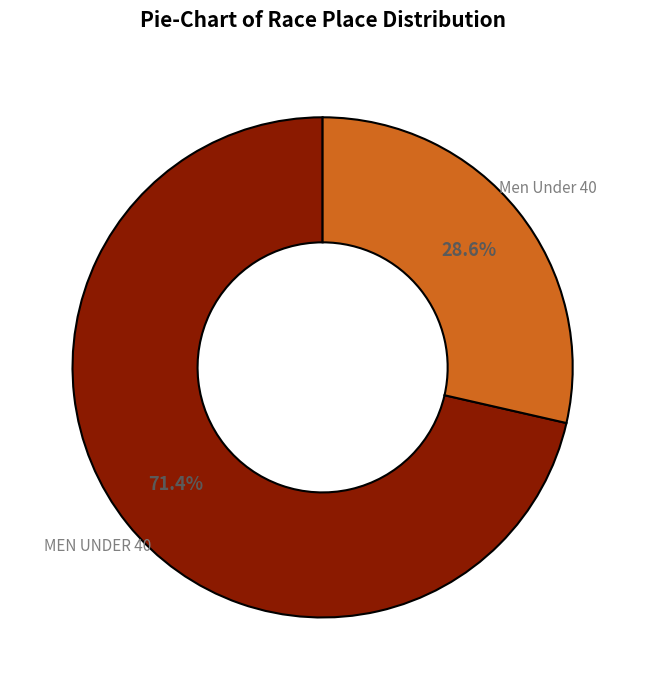

True or false: MEN UNDER 40 accounts for 63% of the total.

False